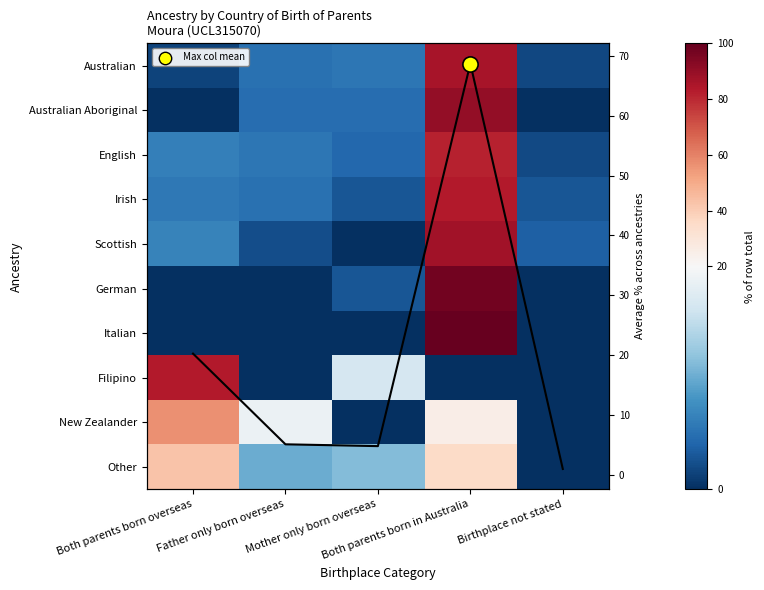

At which category does the chart reach its peak across all series?

Both parents born in Australia